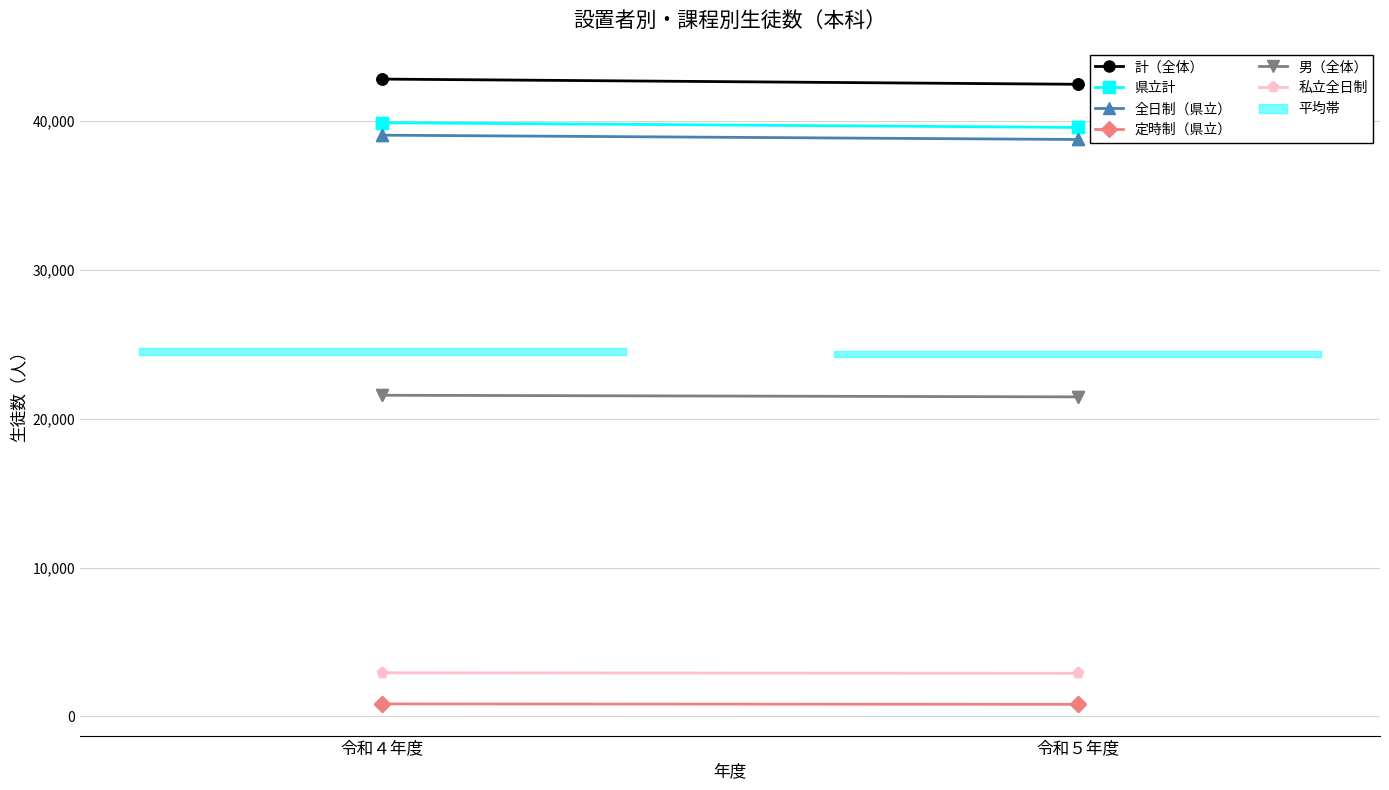

What is the highest value of the 計（全体） series?

42816